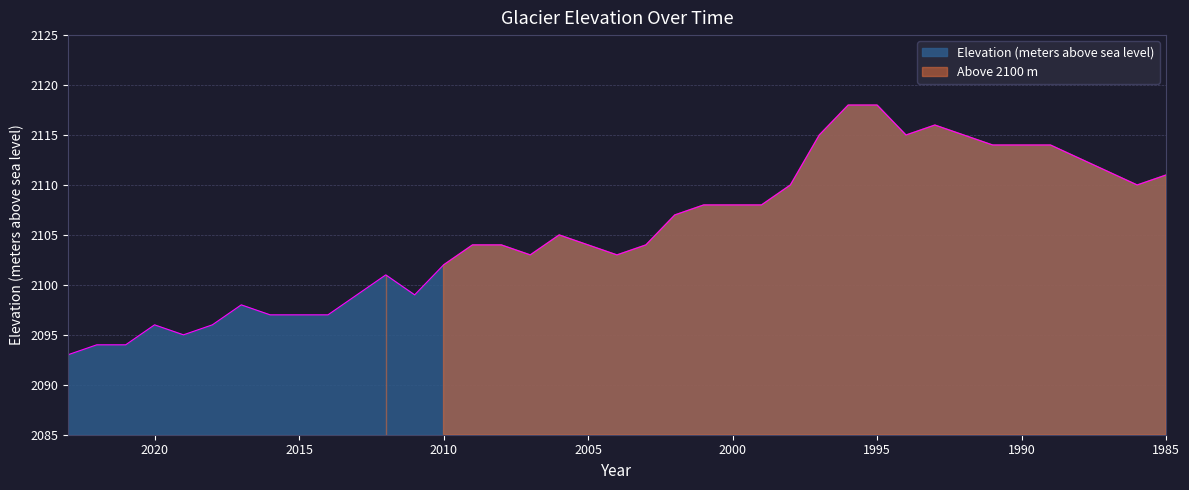

What is the approximate value at 2004?

2103